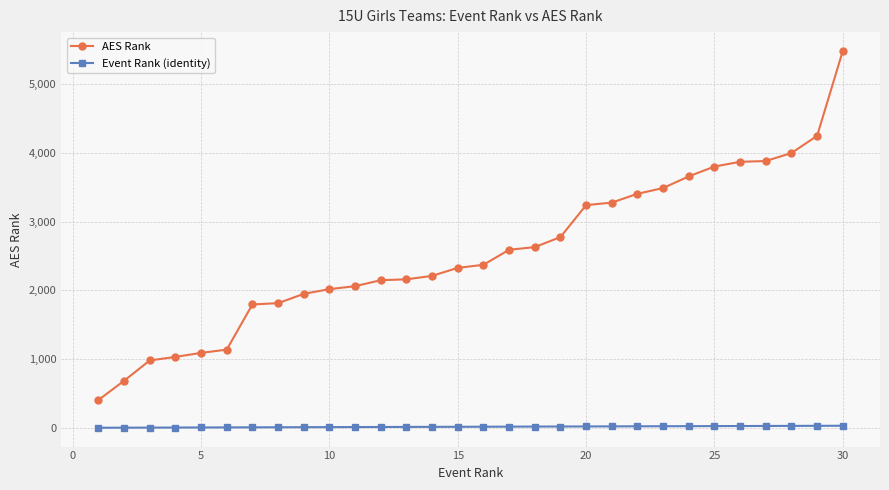

Does the chart display data point markers on the line(s)?

Yes